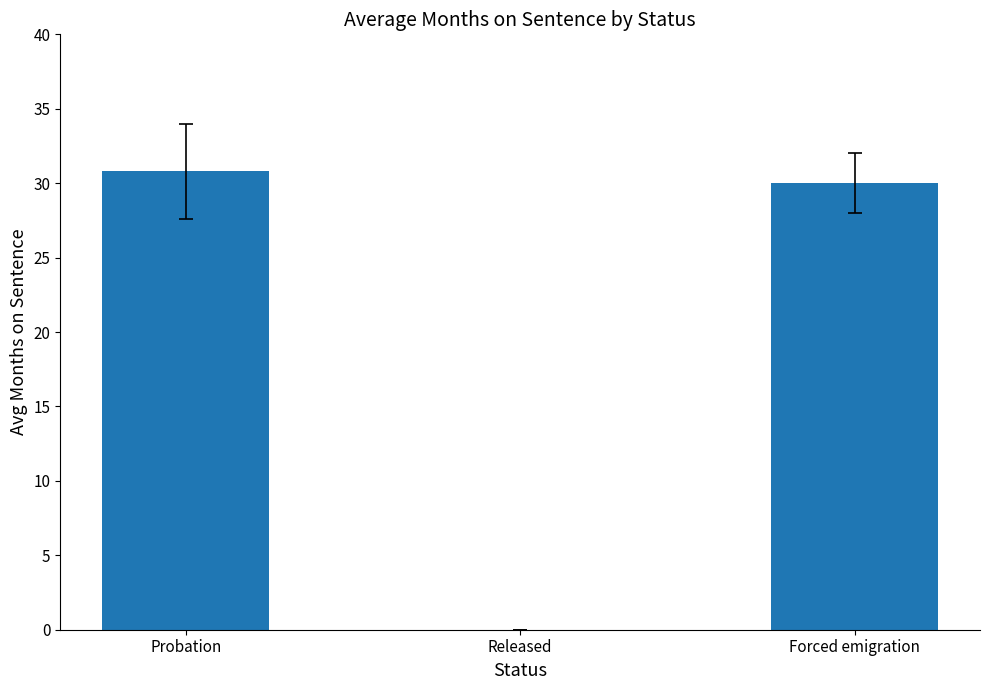

Is it true that the value at Forced emigration is 40.2?

False